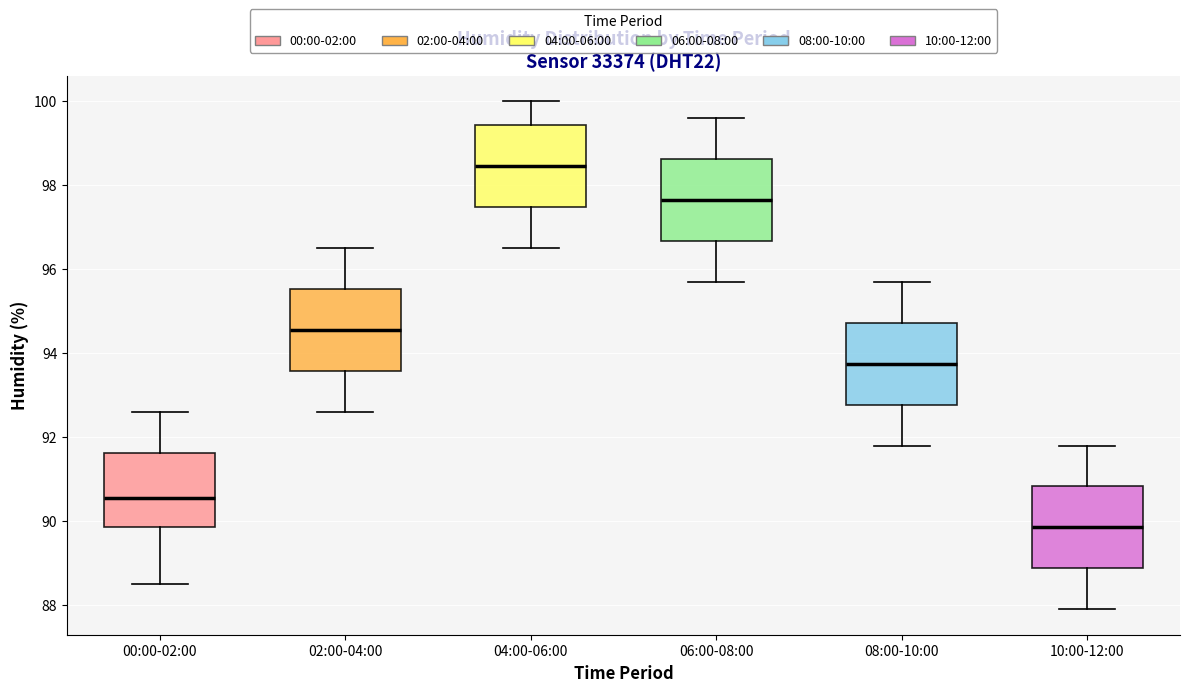

Where is the lower edge of the box for 04:00-06:00 on the y-axis? The values are not printed on the chart, so give them approximately, as read against the axis.

97.4